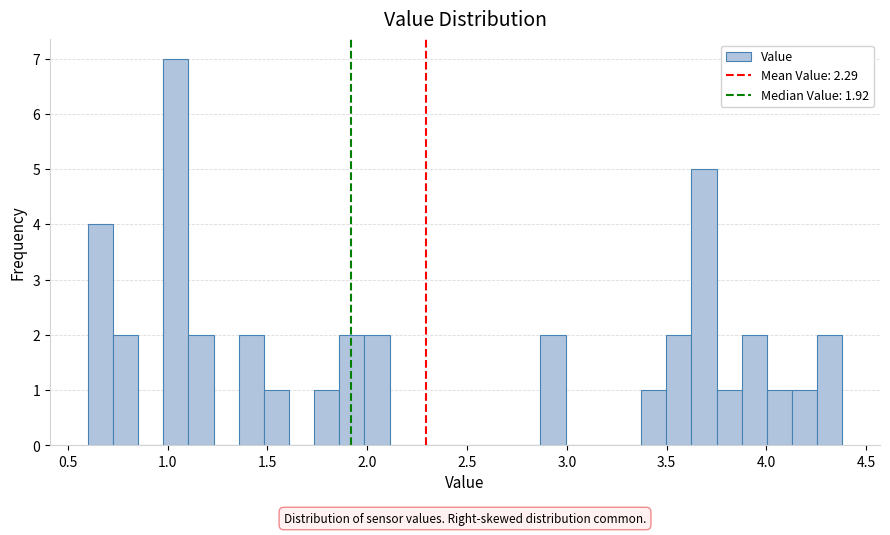

Read against the x-axis, roughly where is the centre of the tallest bar?

1.05